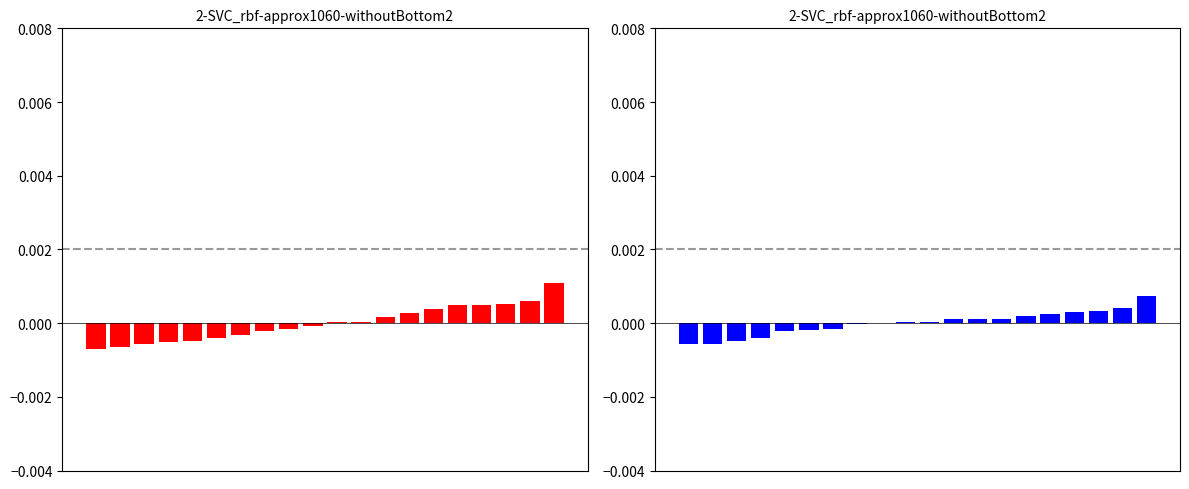

Count the number of categories in the chart.

20